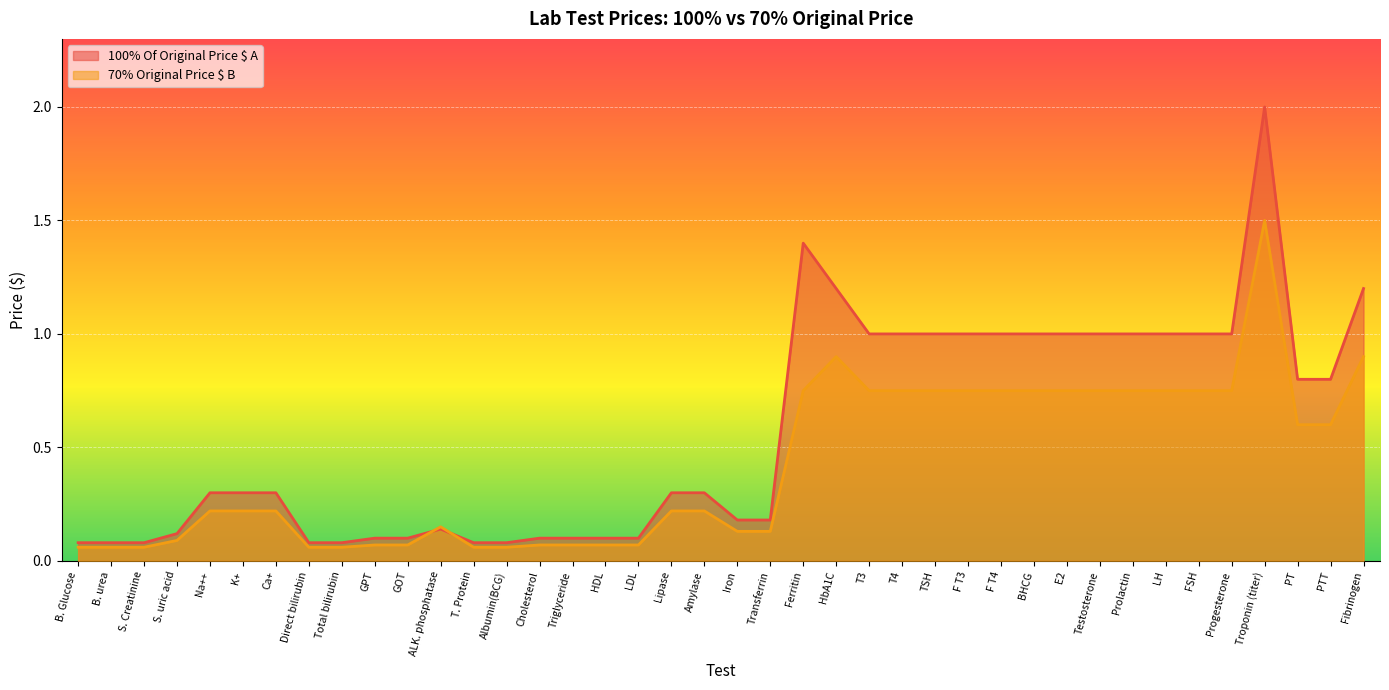

What is the highest value of the 70% Original Price $ B series?

1.5